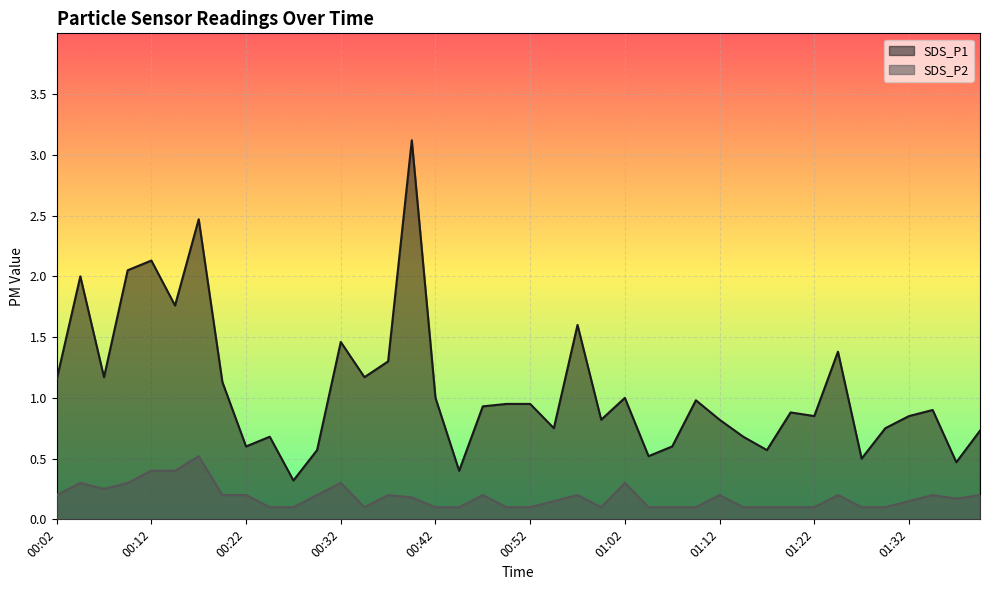

Rank the series by their average value, from lowest to highest.

SDS_P2, SDS_P1